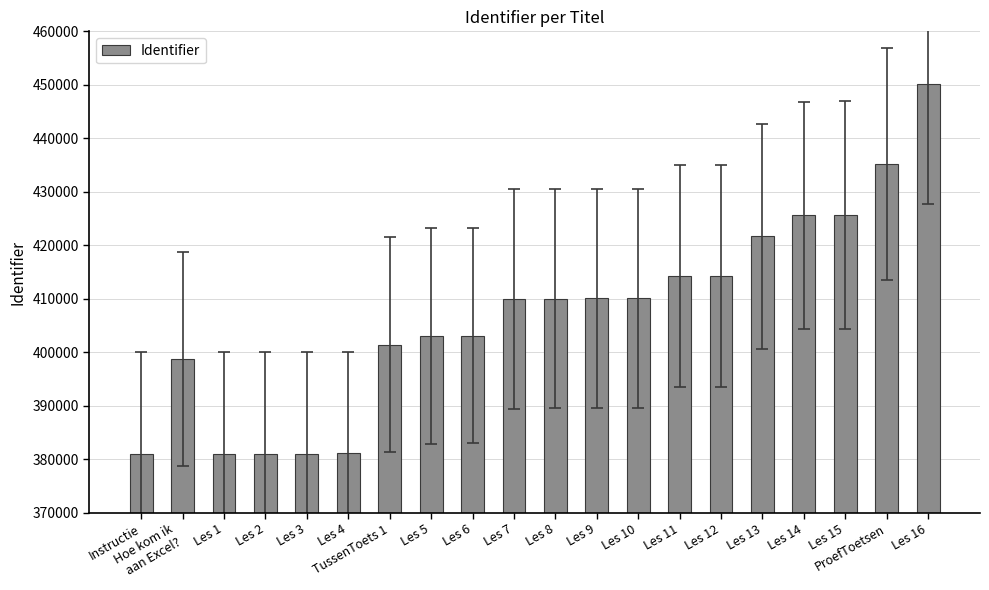

Read the value at ProefToetsen, to the nearest 50.

435200